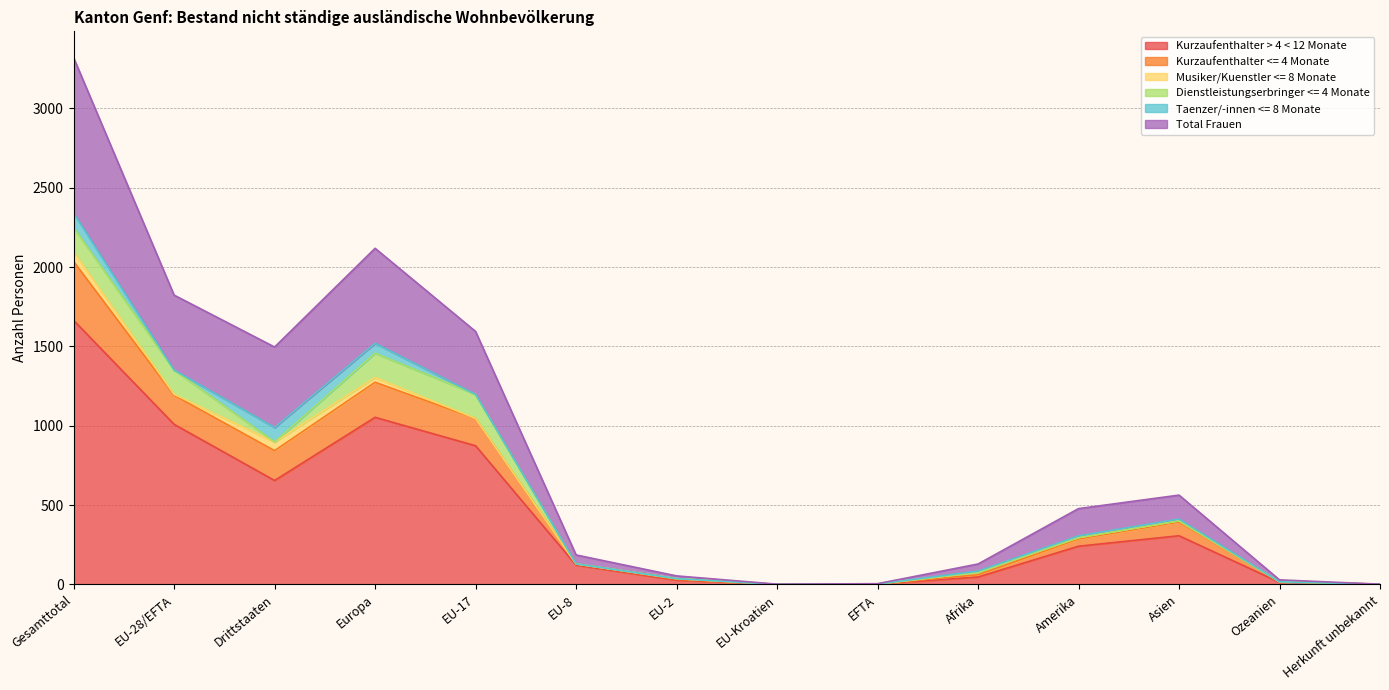

The value of Kurzaufenthalter > 4 < 12 Monate at Asien is 307. True or false?

True